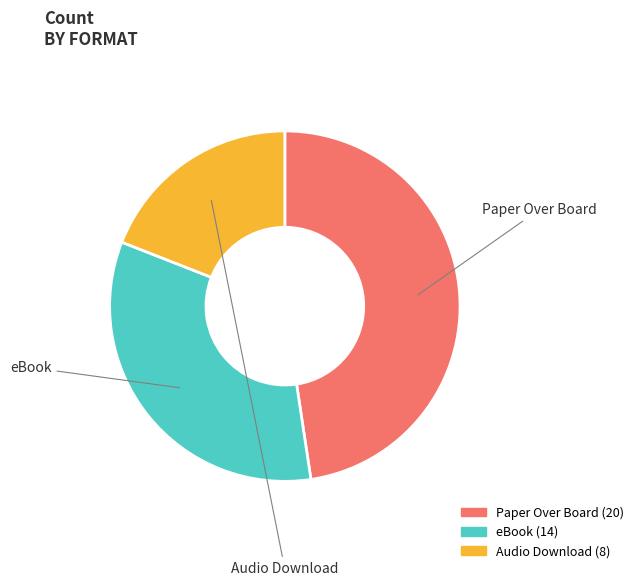

True or false: eBook accounts for 74% of the total.

False